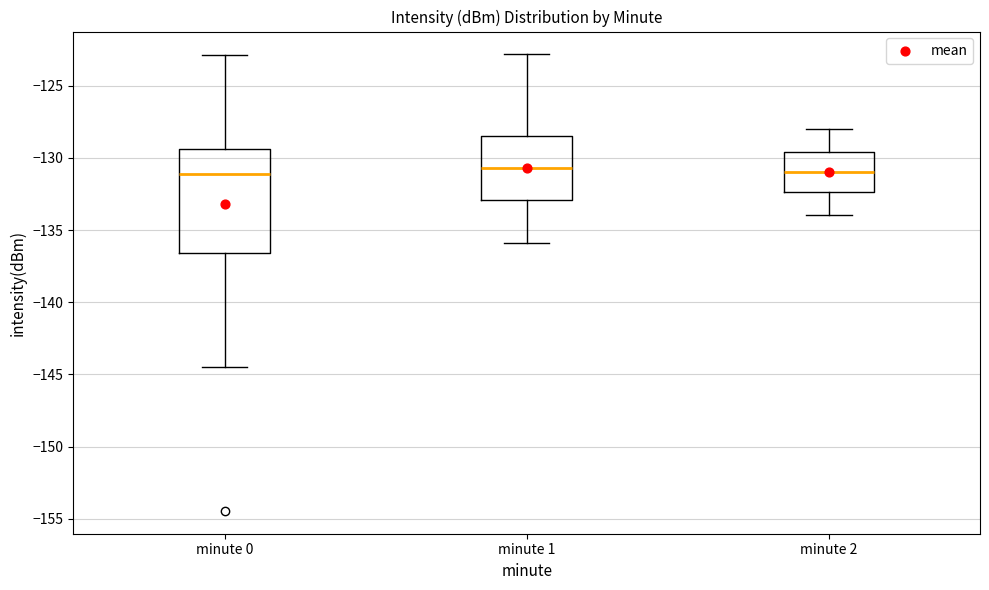

Which box is the tallest, from its lower edge to its upper edge?

minute 0